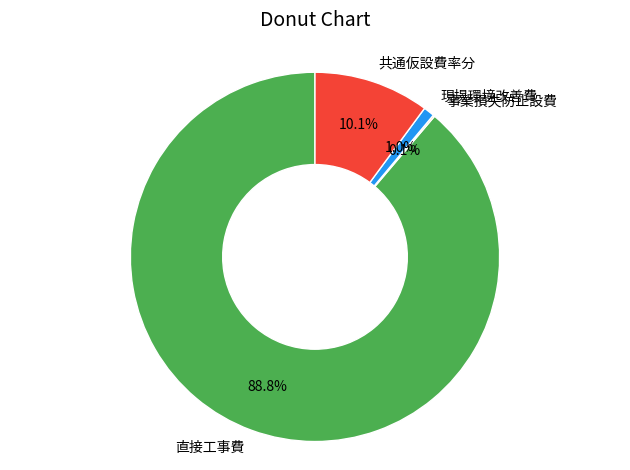

Which has a higher value, 現場環境改善費 or 共通仮設費率分?

共通仮設費率分